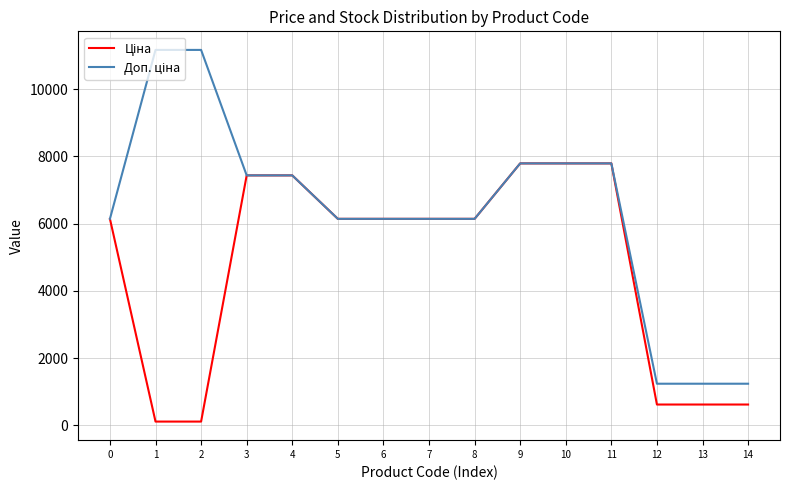

What is the maximum value shown in the chart?

11169.0